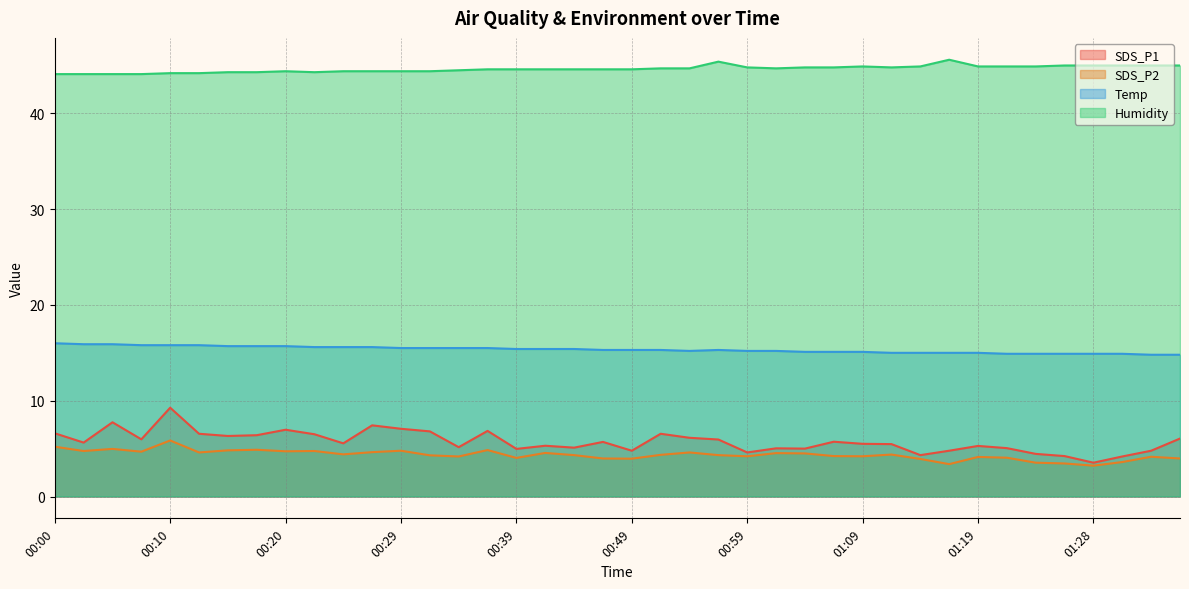

True or false: Humidity and SDS_P1 cross at least once.

False